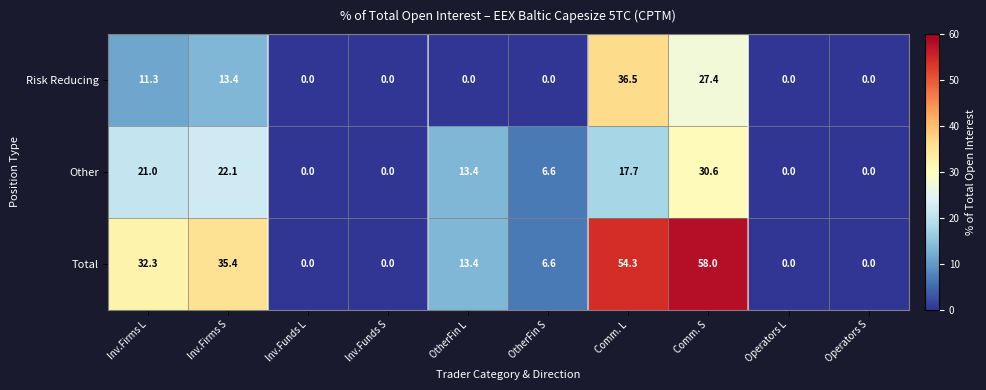

What is the difference between the maximum and minimum values in the Total series?

58.0